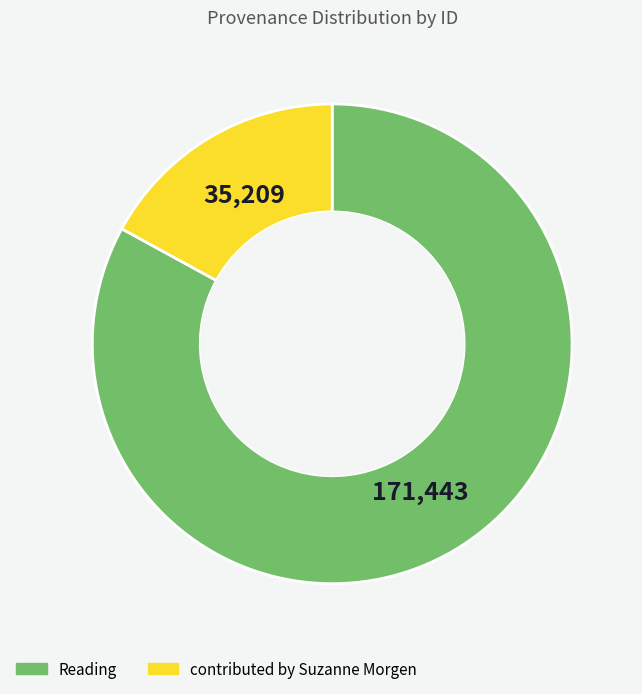

Is there a majority slice in this chart?

Yes